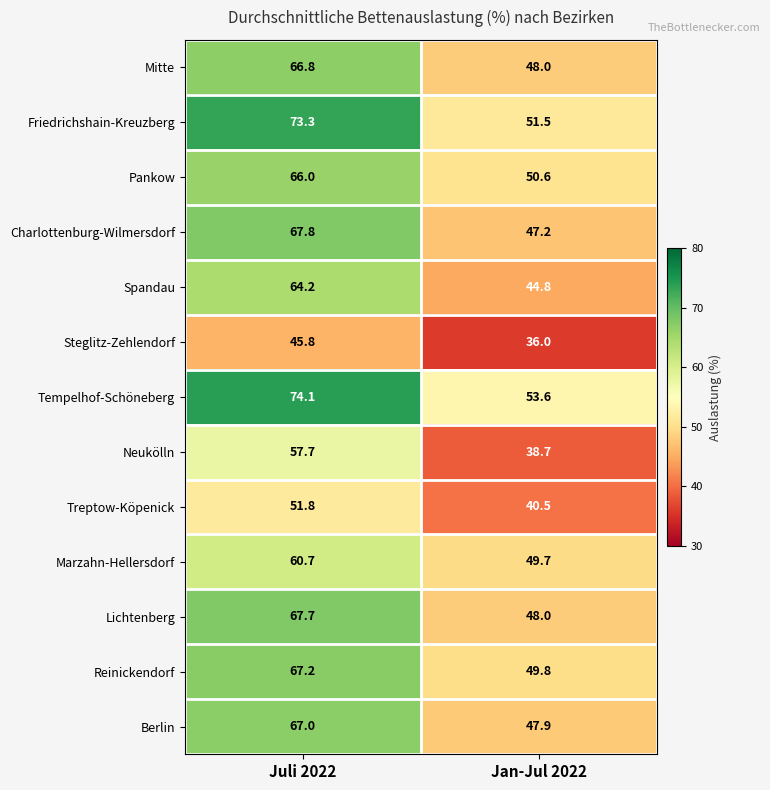

What is the difference between the highest and lowest values at Juli 2022?

28.3